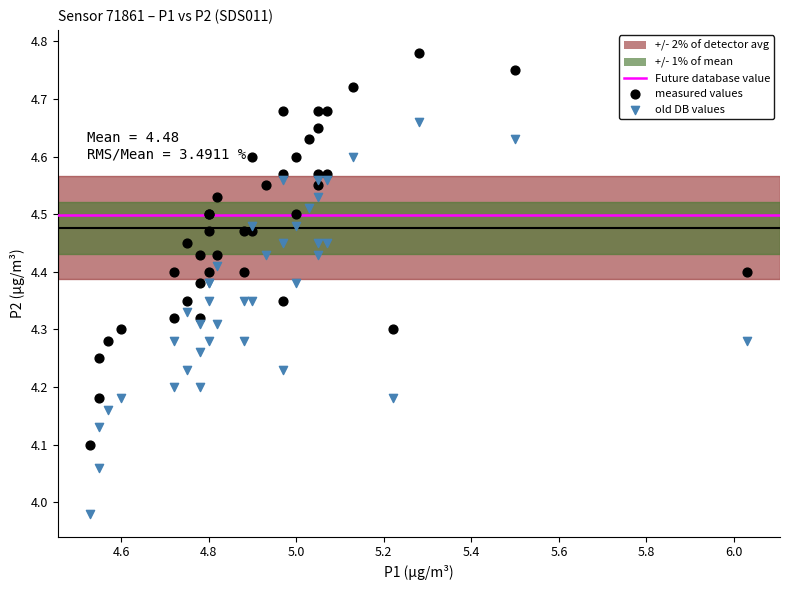

What is the X range (max minus min) for the scatter plot?

1.5